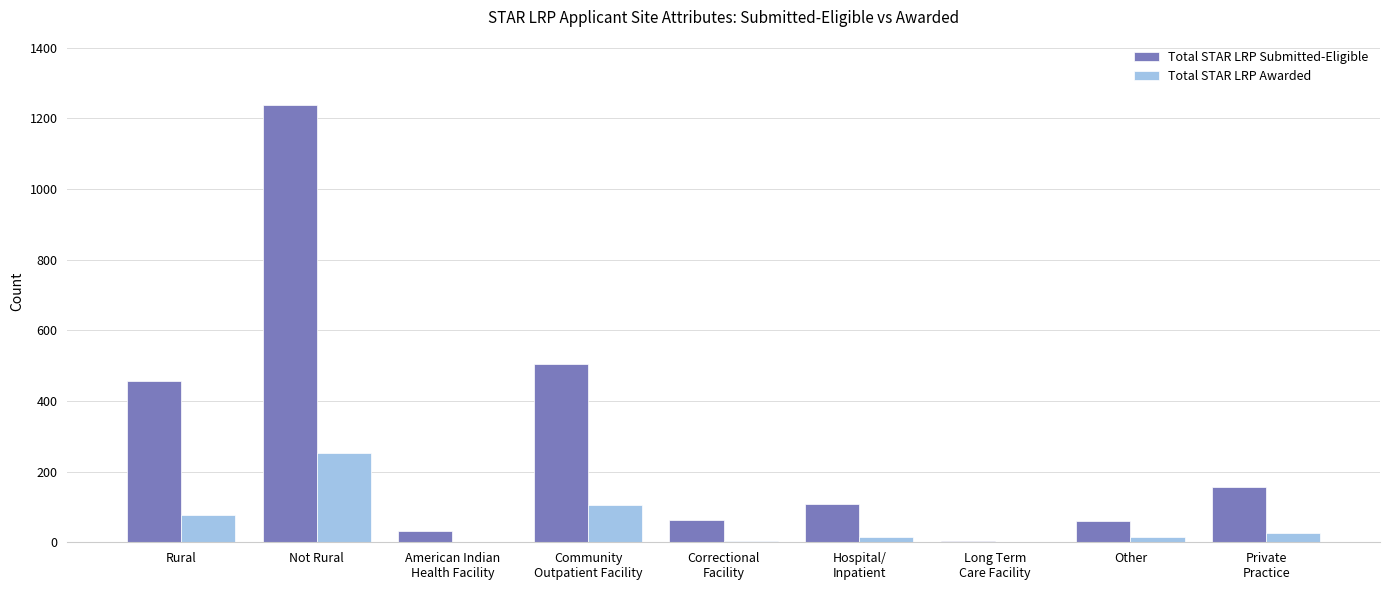

What is the spread (max minus min) of values at Rural?

379